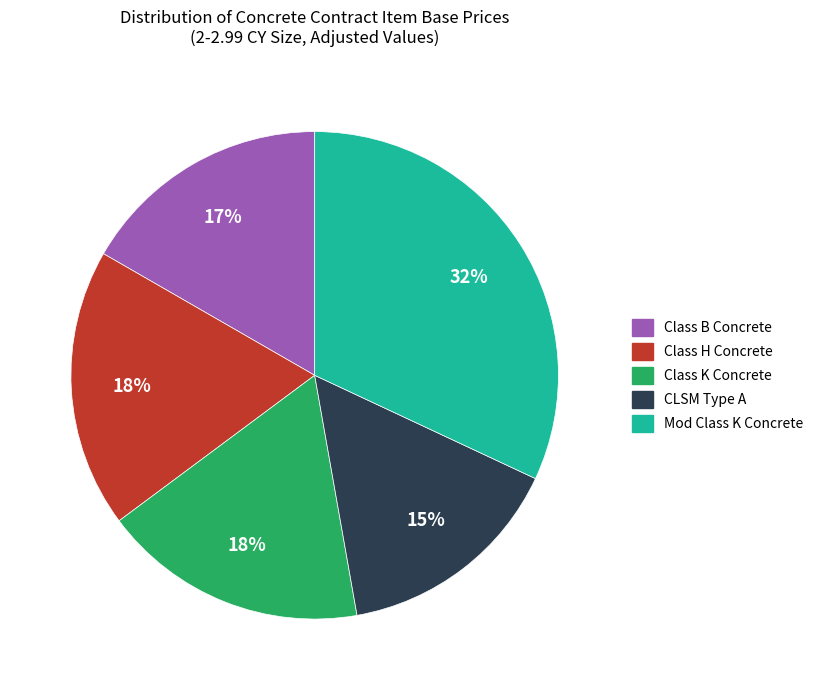

Is the sum of Class B Concrete and Class K Concrete greater than half?

No